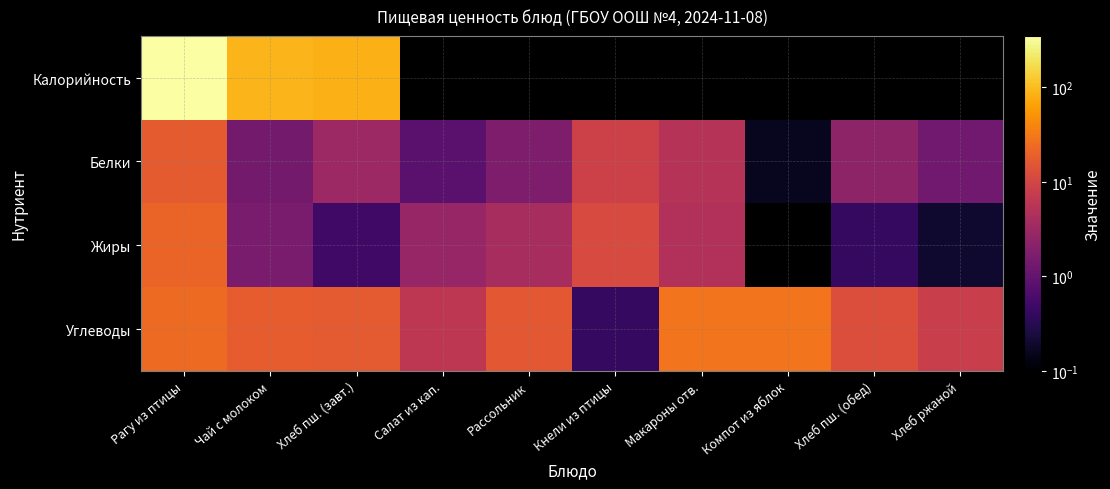

How many values in the Жиры series exceed 4?

3